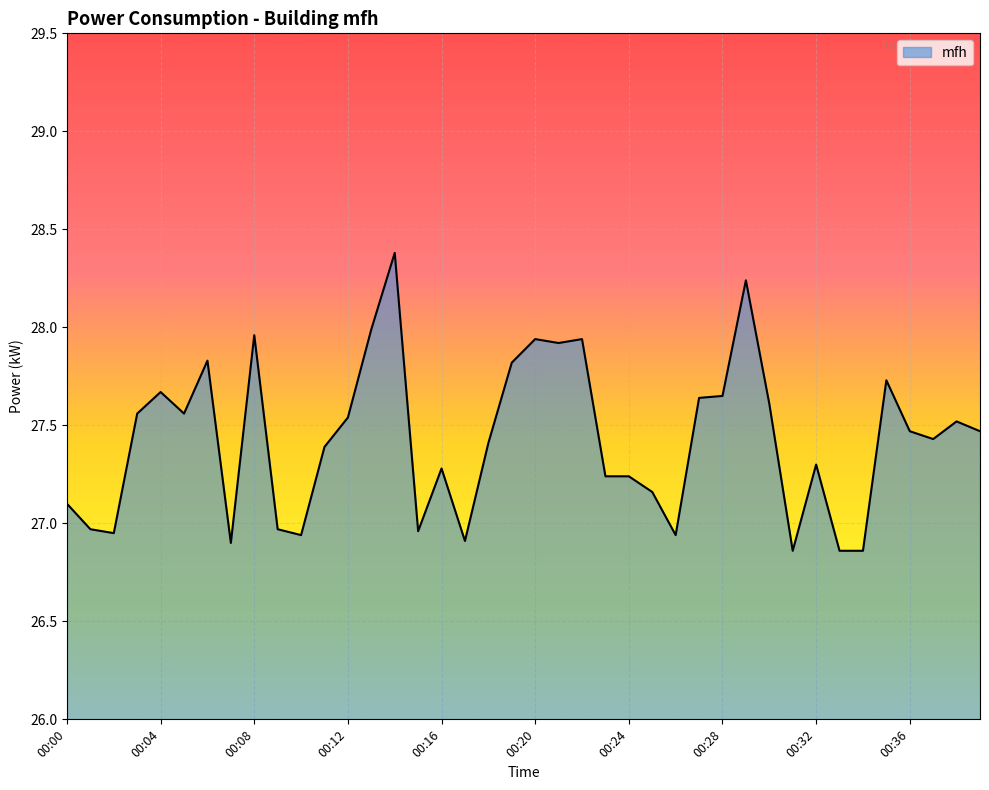

What is the maximum value shown in the chart?

28.4